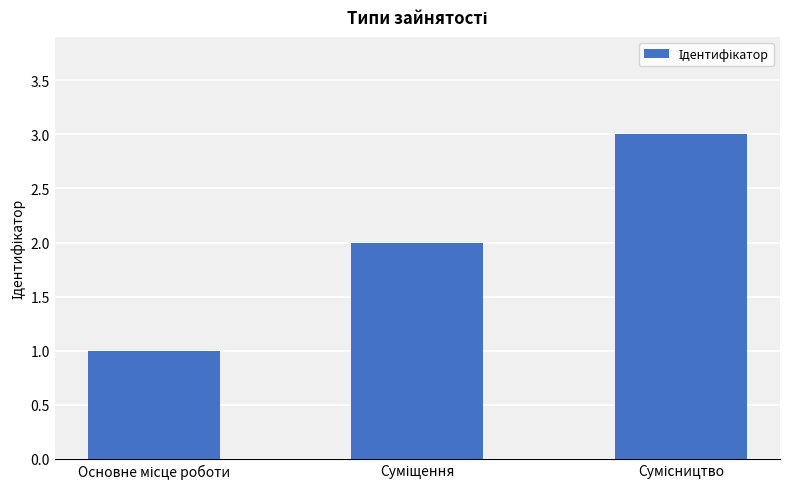

What is the greatest value displayed?

3